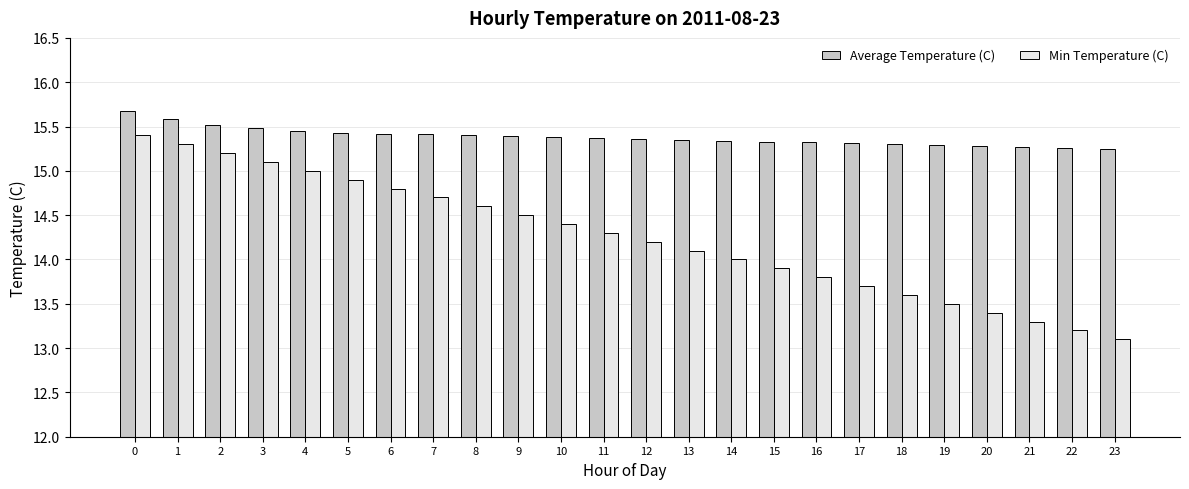

Which category has the lowest value across all series?

23